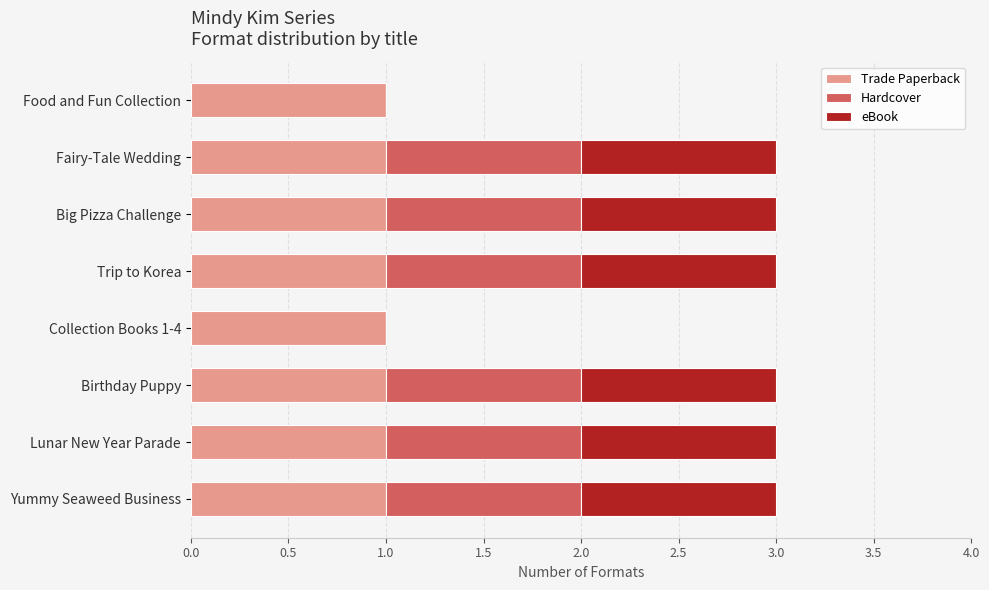

What is the sum of all Trade Paperback values?

8